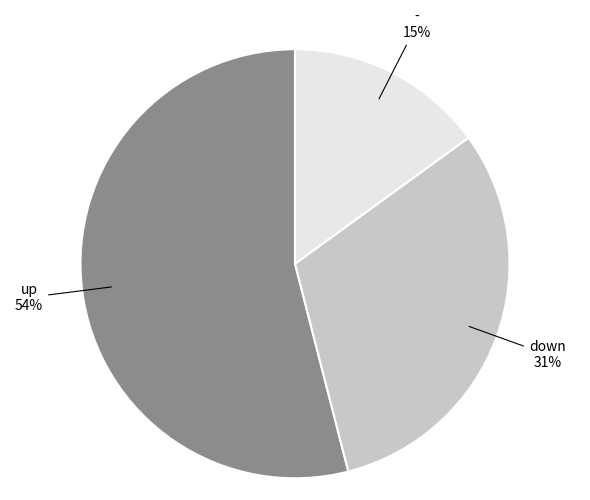

To the nearest percent, what is the average slice percentage?

33%